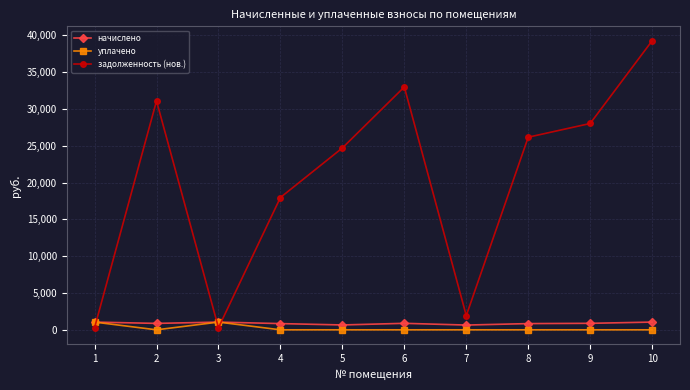

After their last crossing, which series has the higher values: задолженность (нов.) or уплачено?

задолженность (нов.)